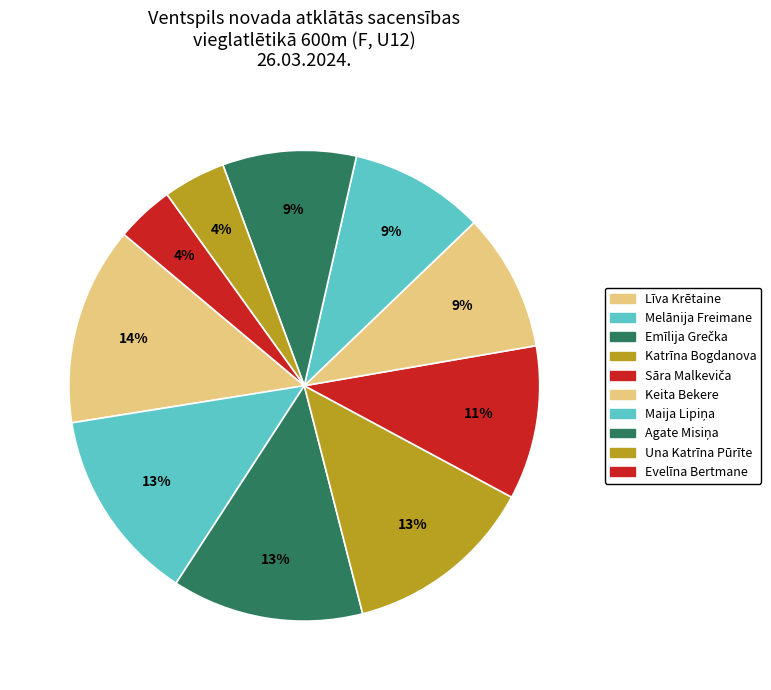

What is the ratio of the value at Emīlija Grečka to the value at Maija Lipiņa?

1.4